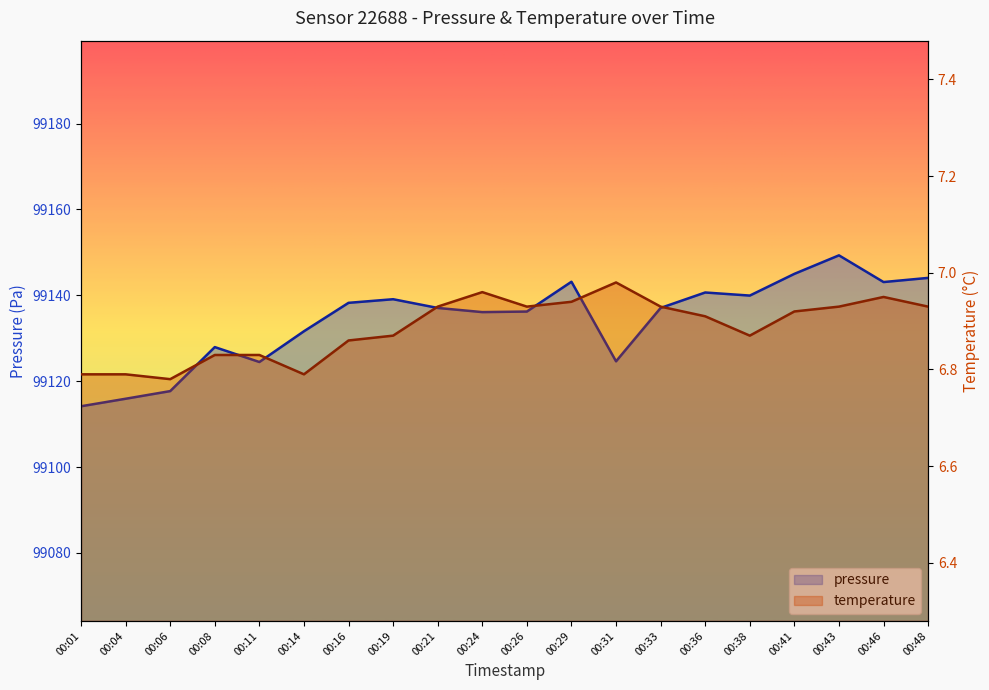

What is the average value of the pressure series?

99134.3